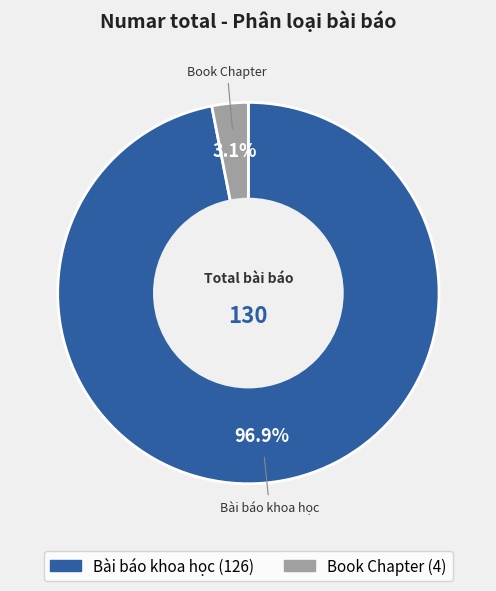

To the nearest percent, what is the difference between the Book Chapter and Bài báo khoa học slice percentages?

94%